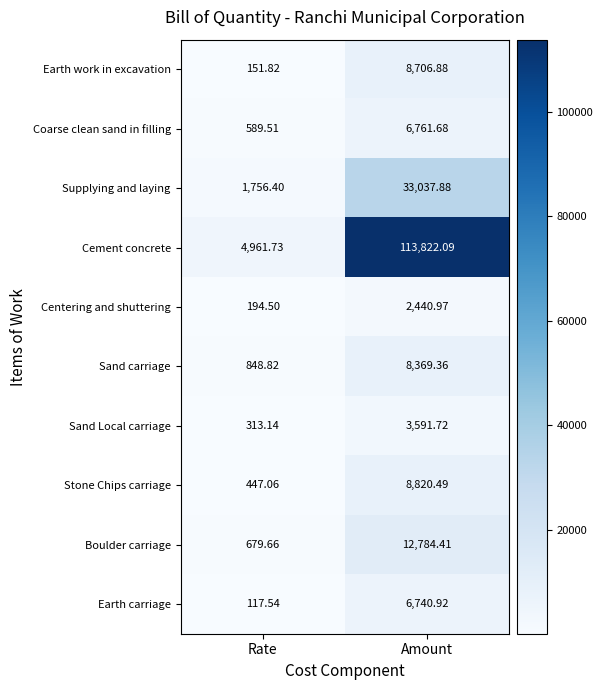

Is the value of Sand Local carriage at Rate greater than the value of Stone Chips carriage at Amount?

No